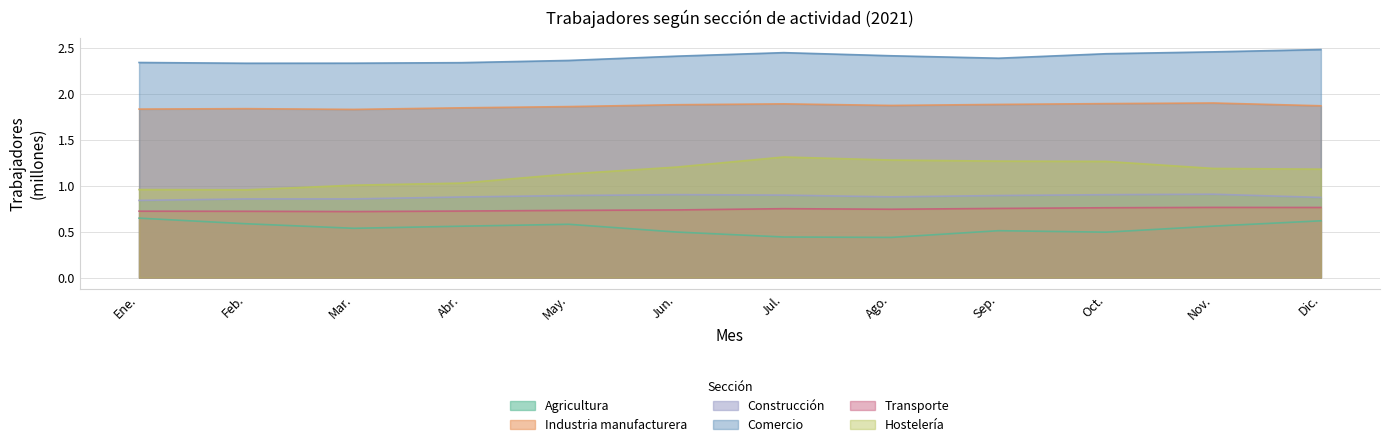

Which series has the widest spread of values?

Hostelería